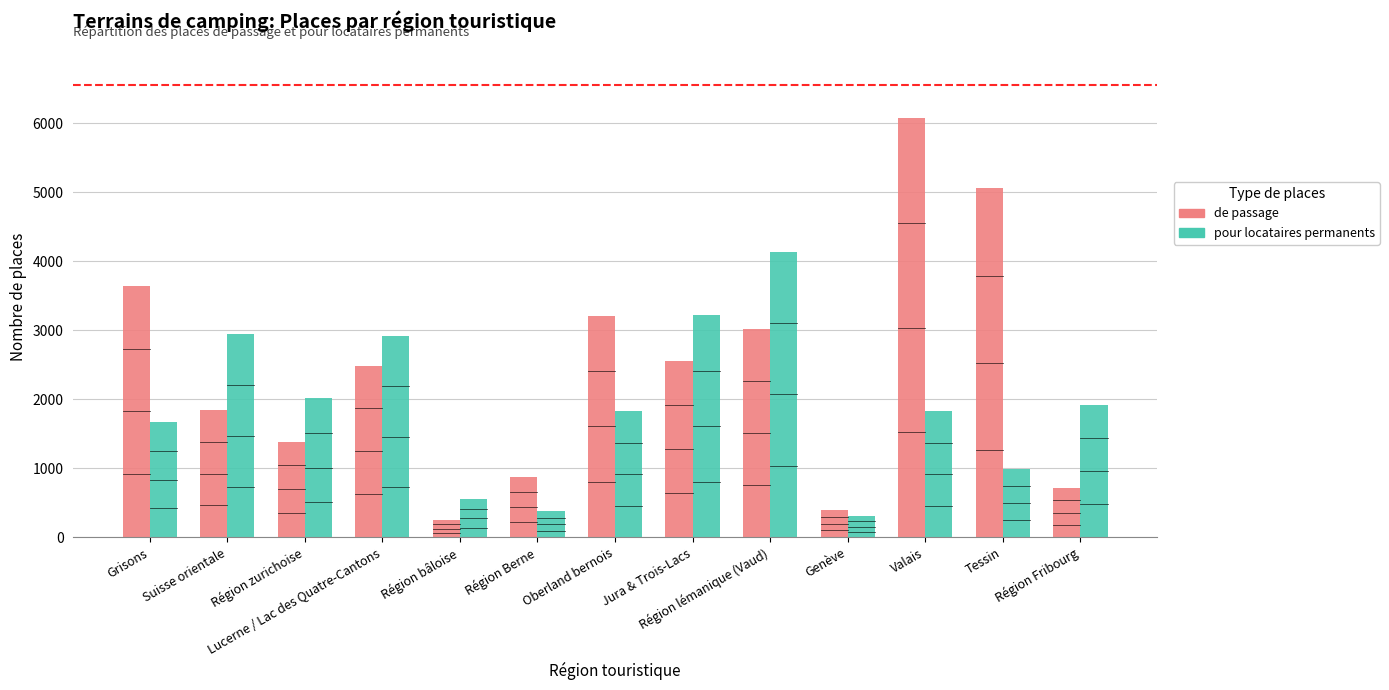

How many values in the pour locataires permanents series exceed 1825?

7